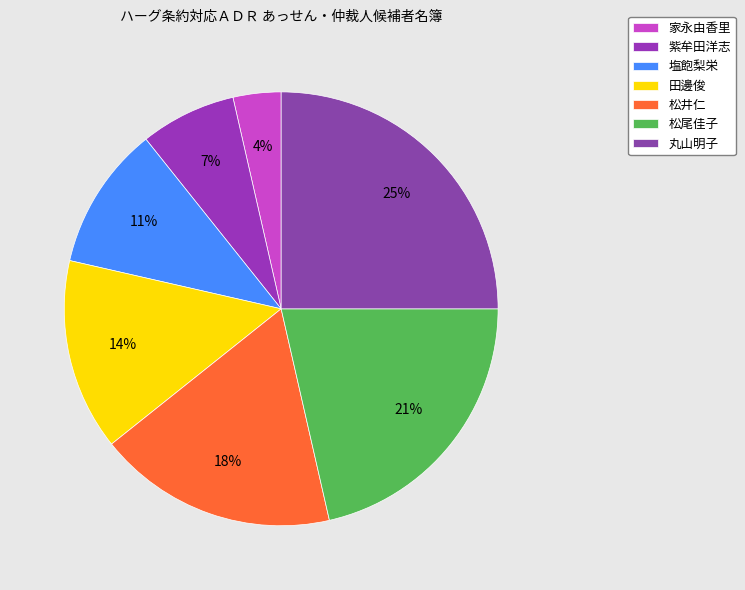

Is there a majority slice in this chart?

No